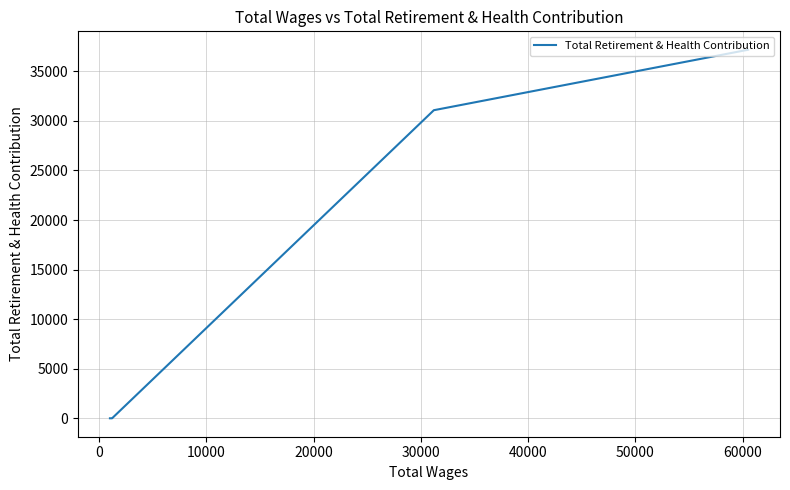

What is the sum of all values?

68260